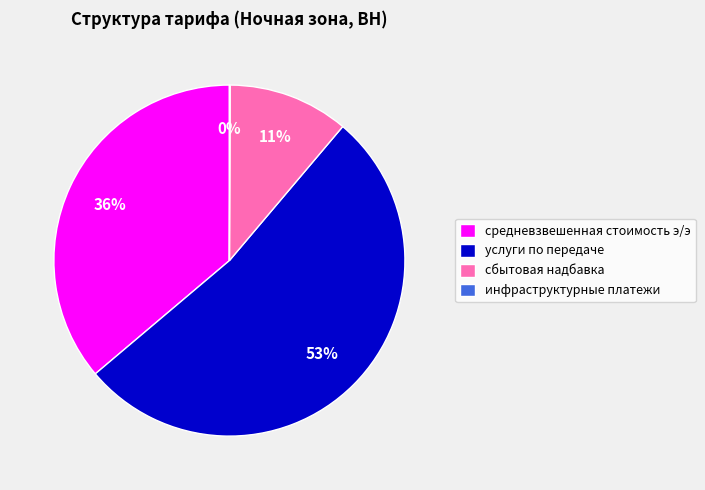

Is the sum of сбытовая надбавка and средневзвешенная стоимость э/э greater than half?

No